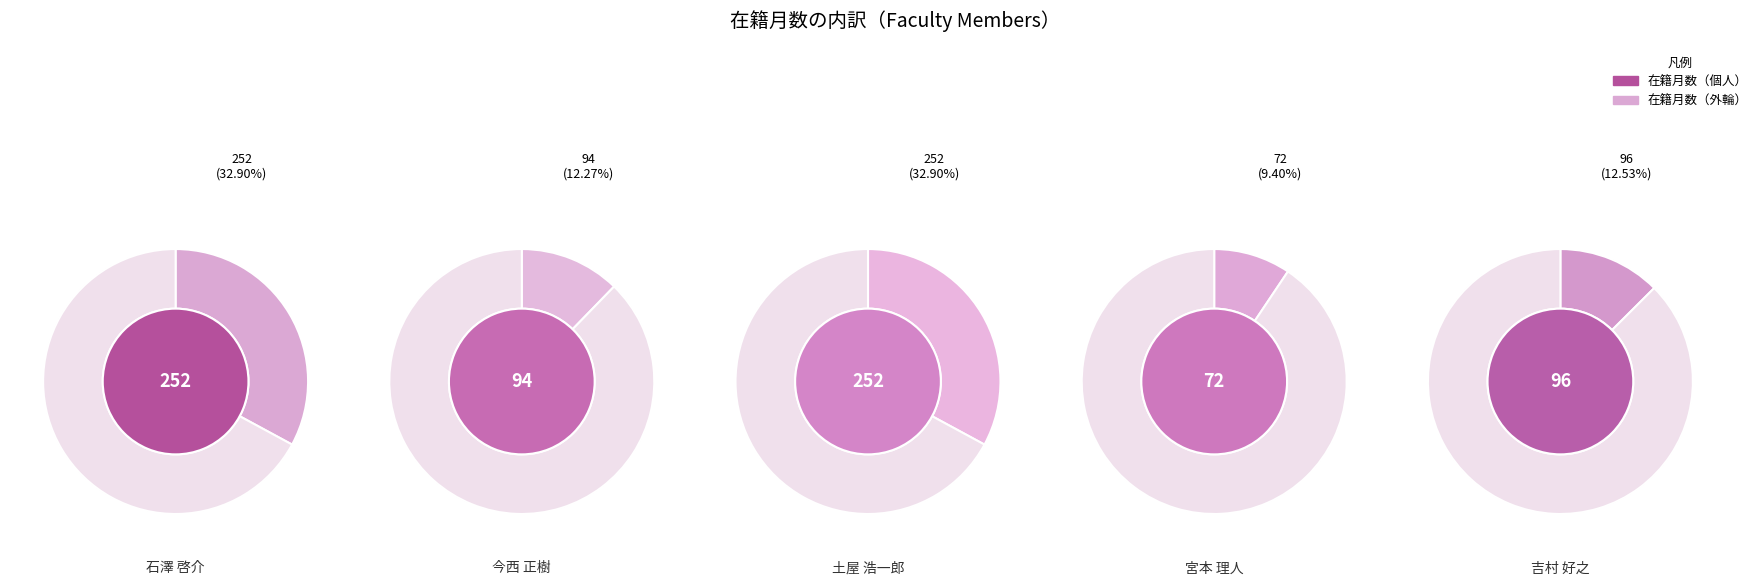

Which category has the biggest portion of the pie?

石澤 啓介
(141809)